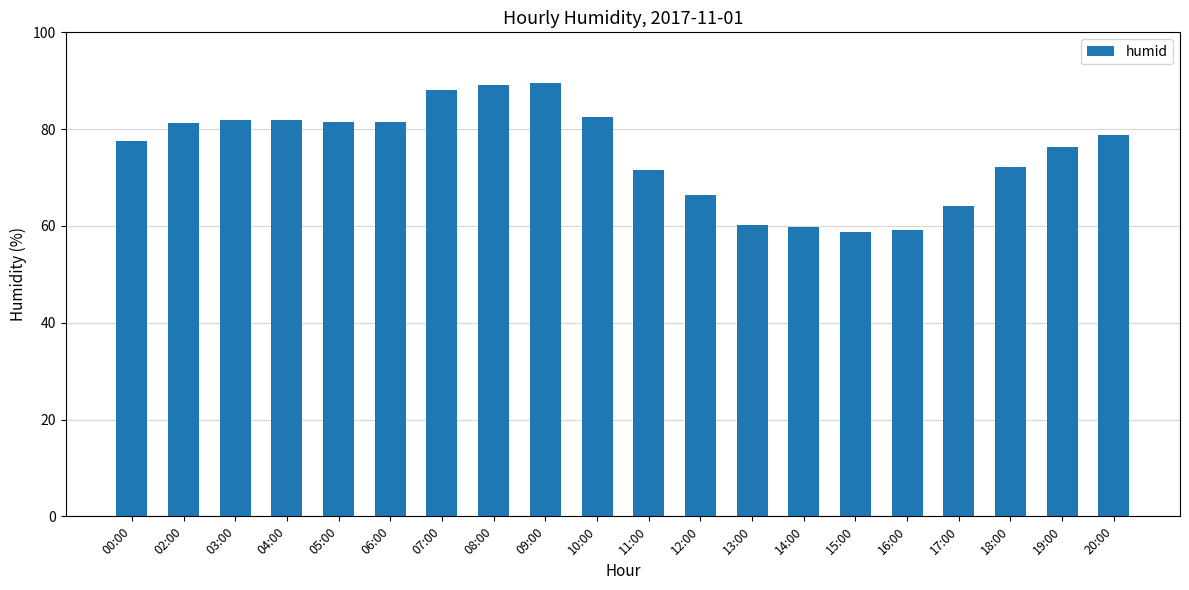

The value at 08:00 is 89.1. True or false?

True